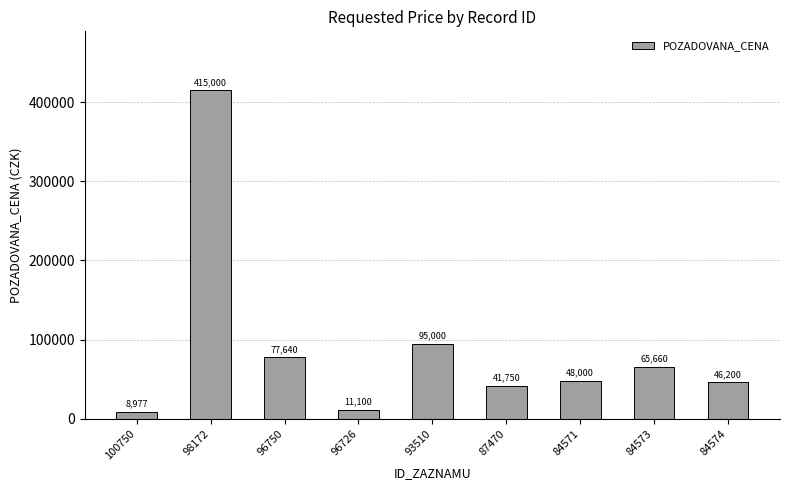

How many values are below 48000?

4